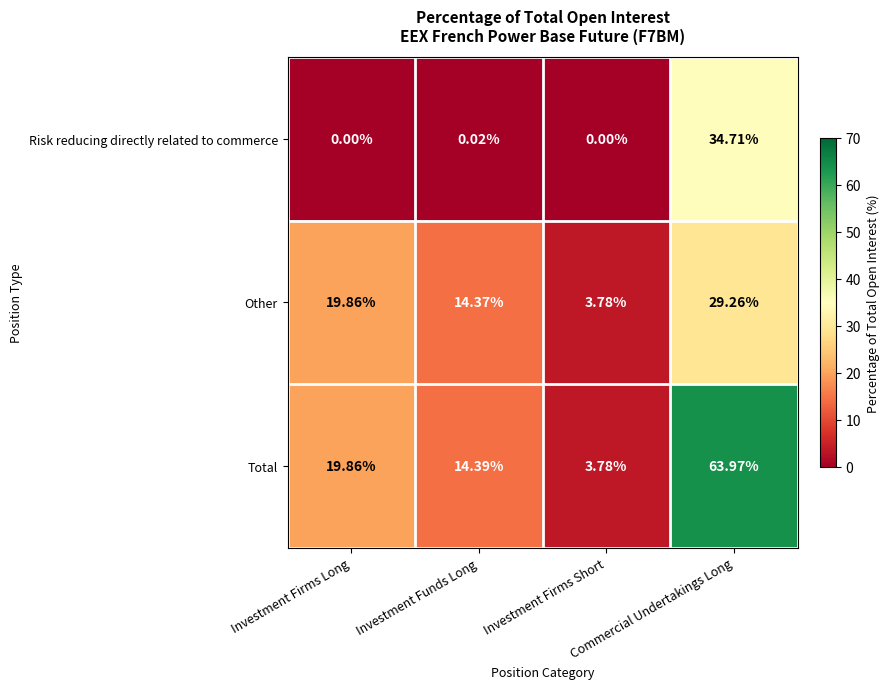

How many data points does each series have?

4